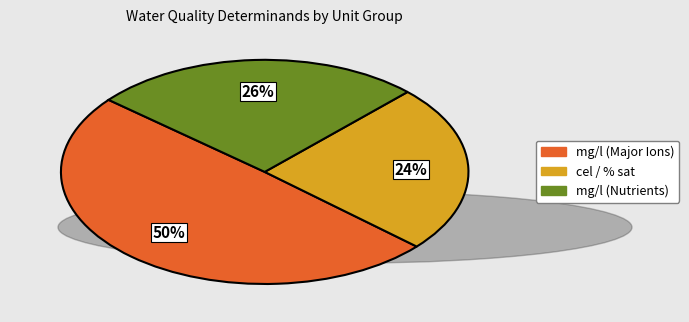

Is there a majority slice in this chart?

No